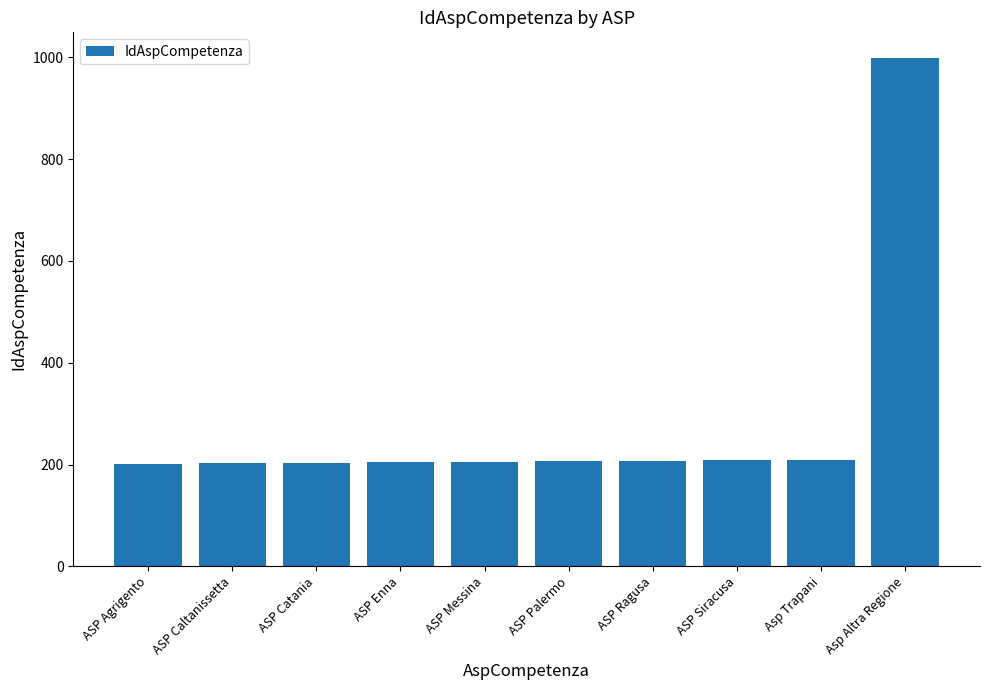

How many bars are there in total?

10